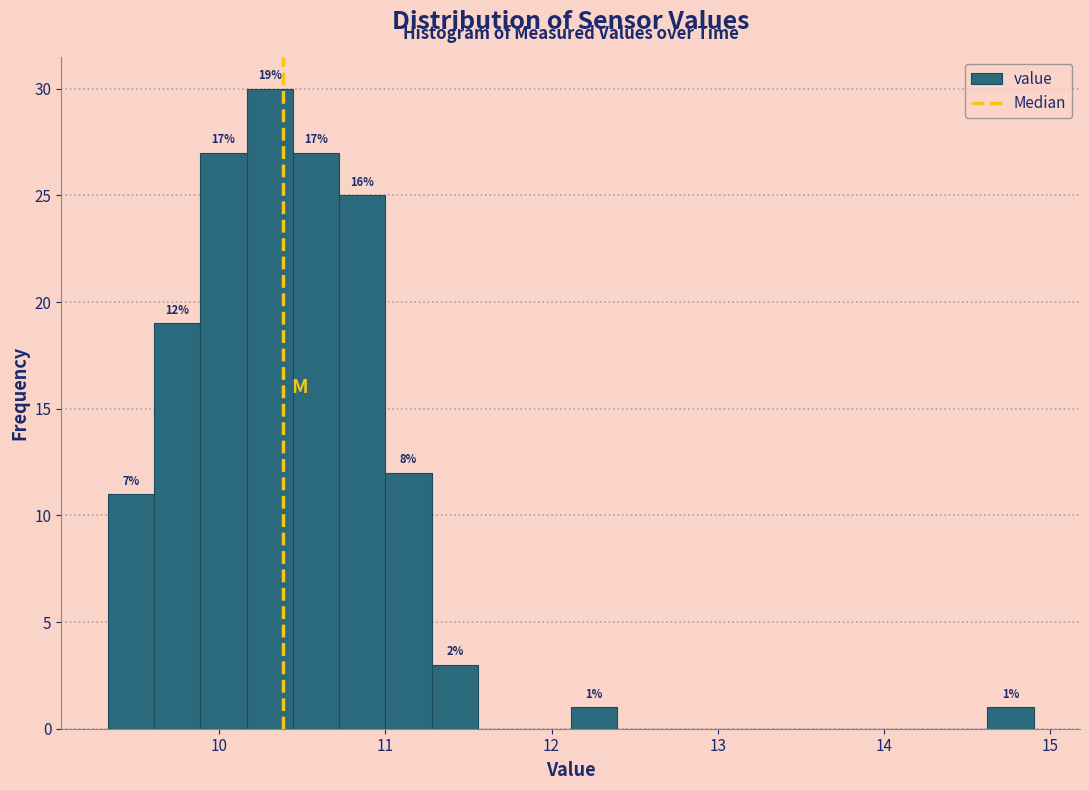

Around what value on the x-axis is the tallest bar? Give the approximate position of its centre, as read against the axis.

10.3